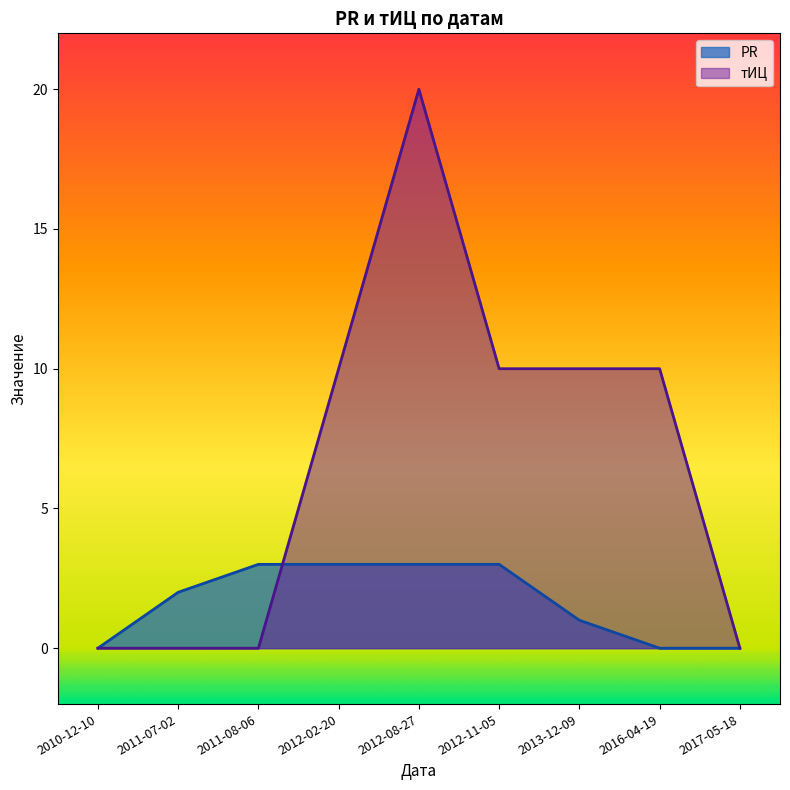

What is the label of the 8th point from the right?

2011-07-02